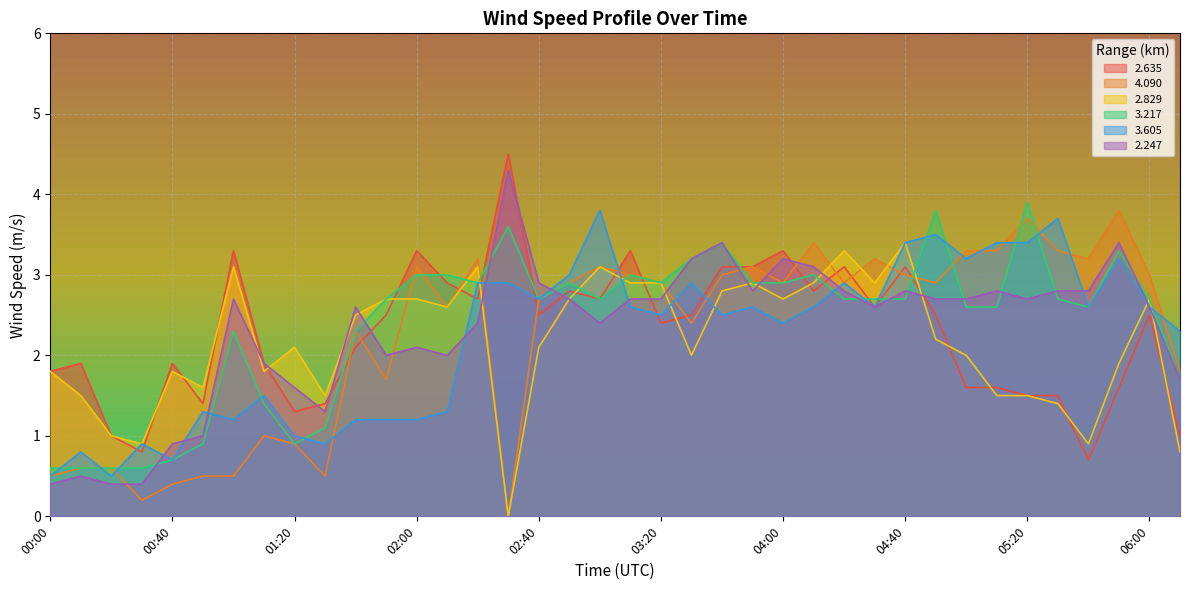

The 3.605 series shows 1.2 at 01:00. True or false?

True